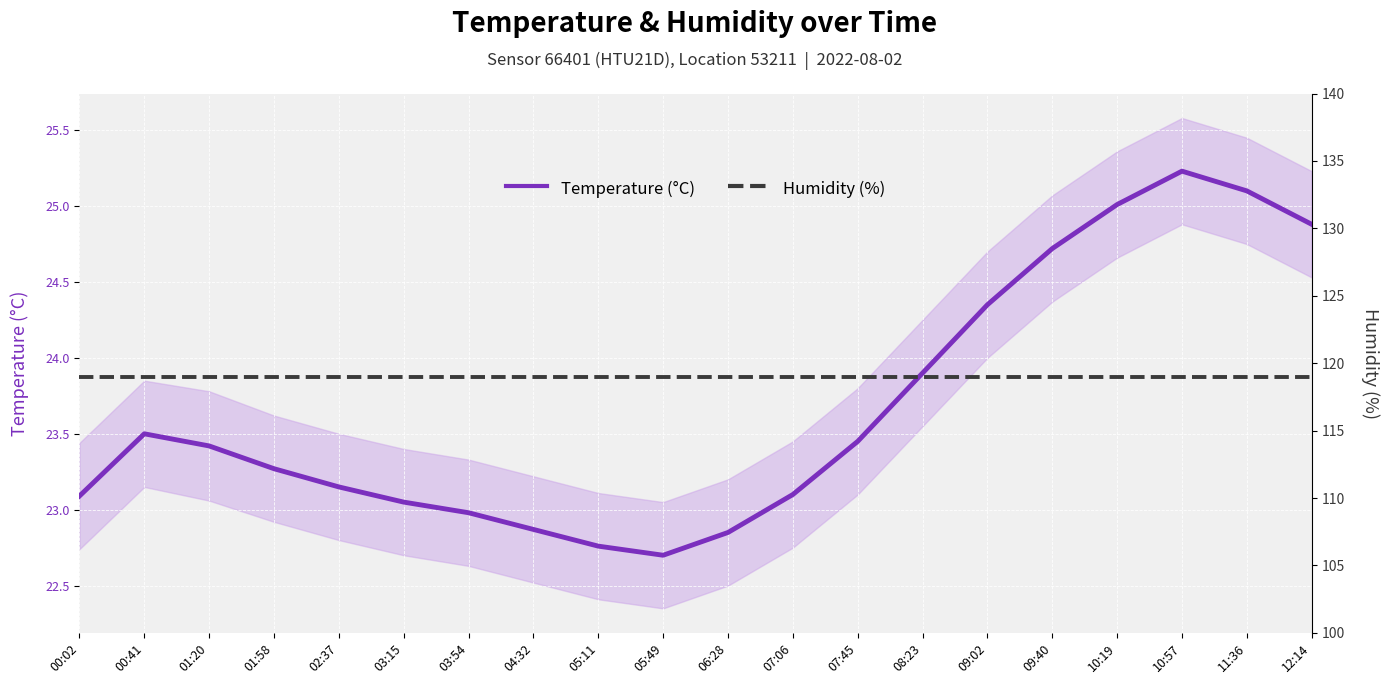

What is the sum of all Humidity (%) values?

2379.8